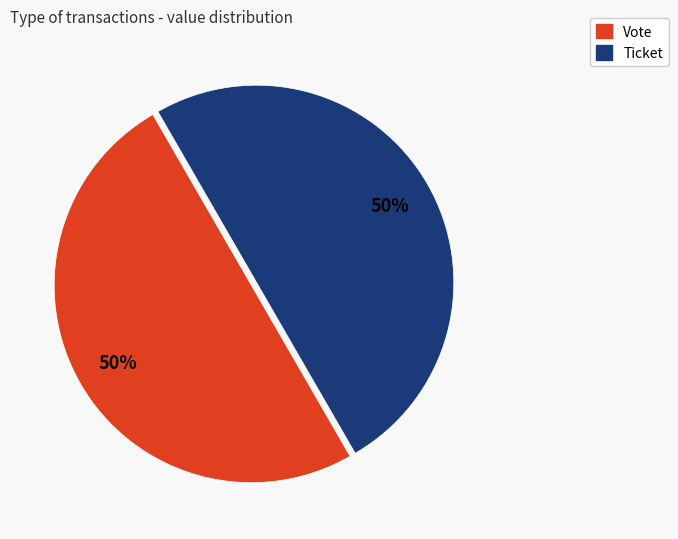

To the nearest percent, what is the average slice percentage?

50%